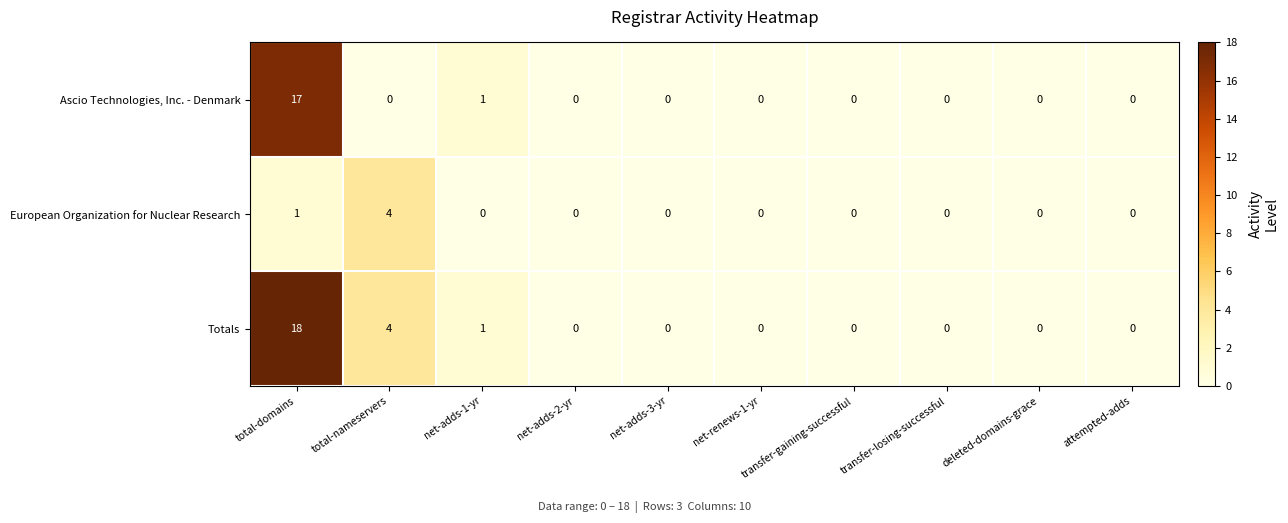

Which series has the largest total across all categories?

Totals